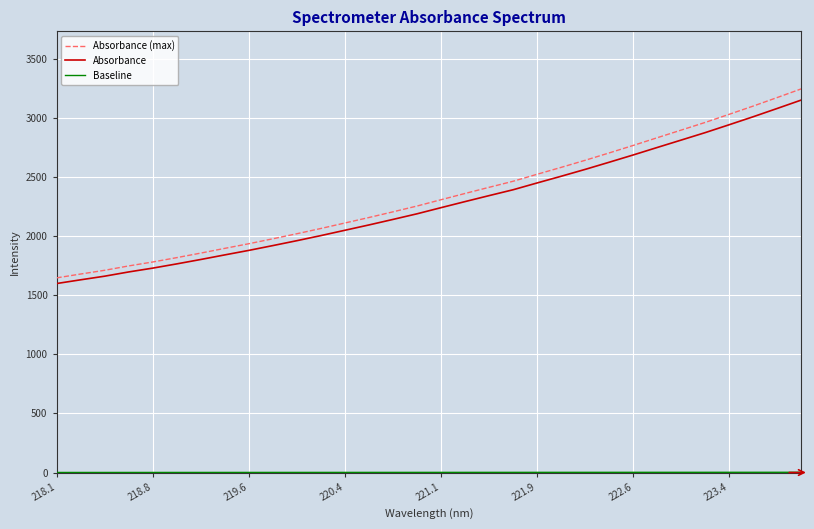

Which series has the widest spread of values?

Absorbance (max)